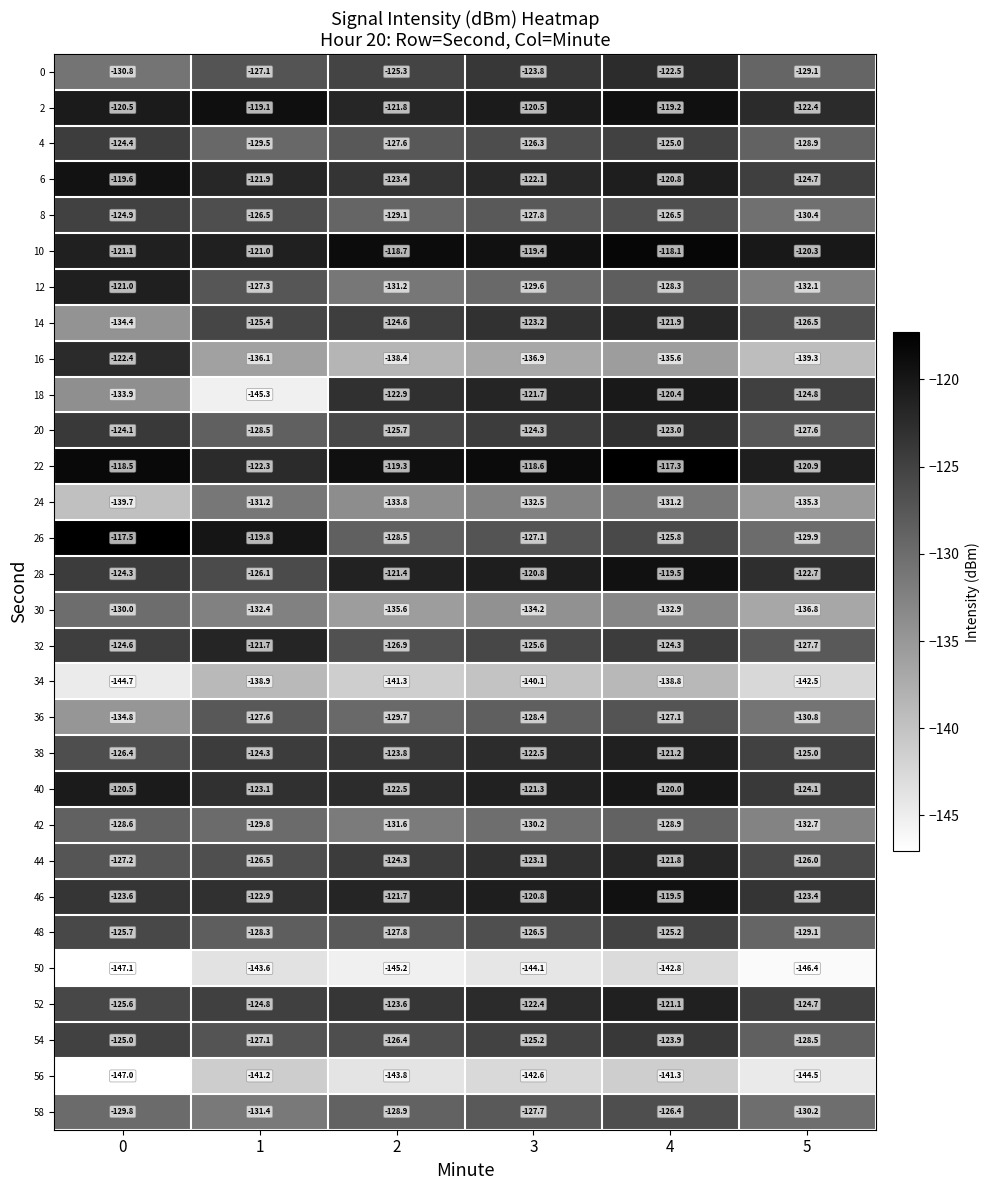

Is the value of 44 at 4 greater than the value of 26 at 0?

No